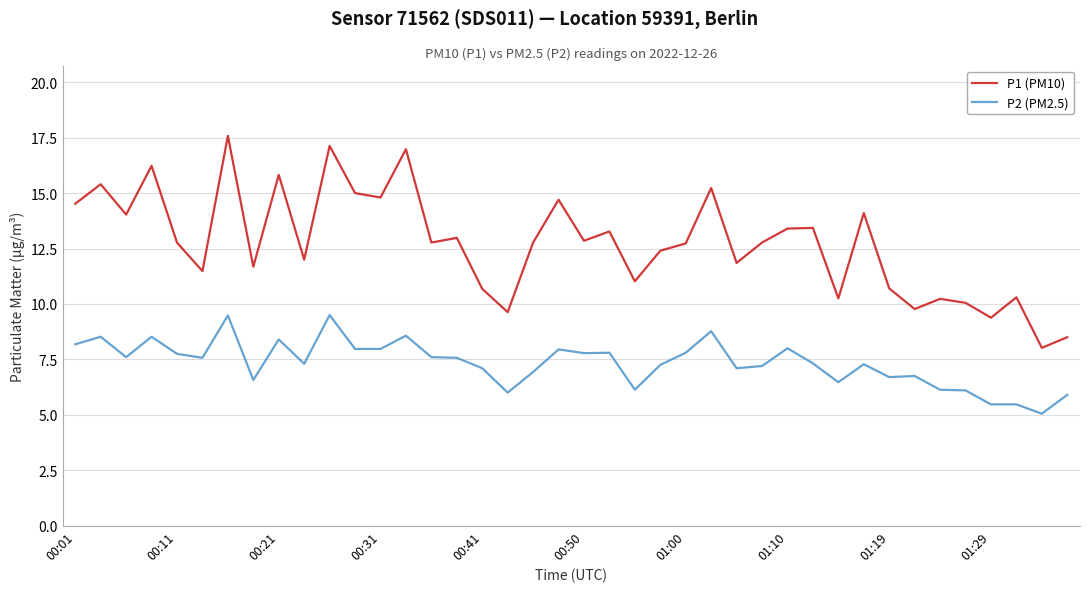

List the series in order of their peak value, highest first.

P1 (PM10), P2 (PM2.5)